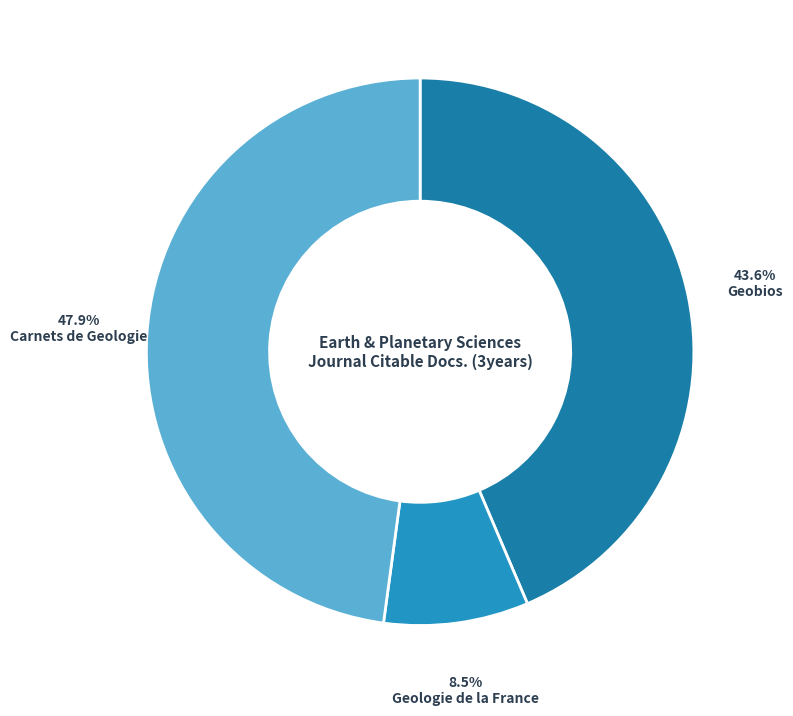

To the nearest percent, what is the combined percentage of Geologie de la France and Carnets de Geologie?

56%